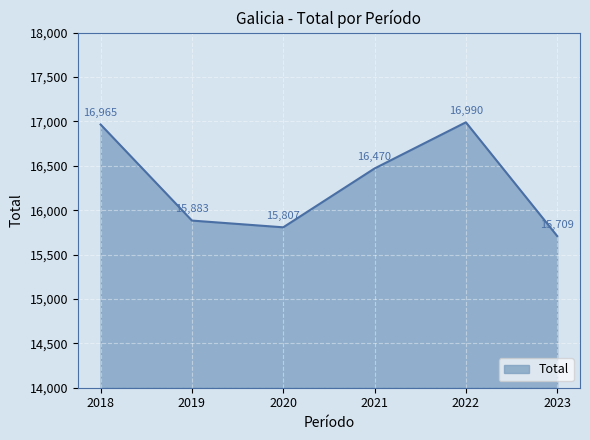

List the labels in order of value, largest first.

2022, 2018, 2021, 2019, 2020, 2023